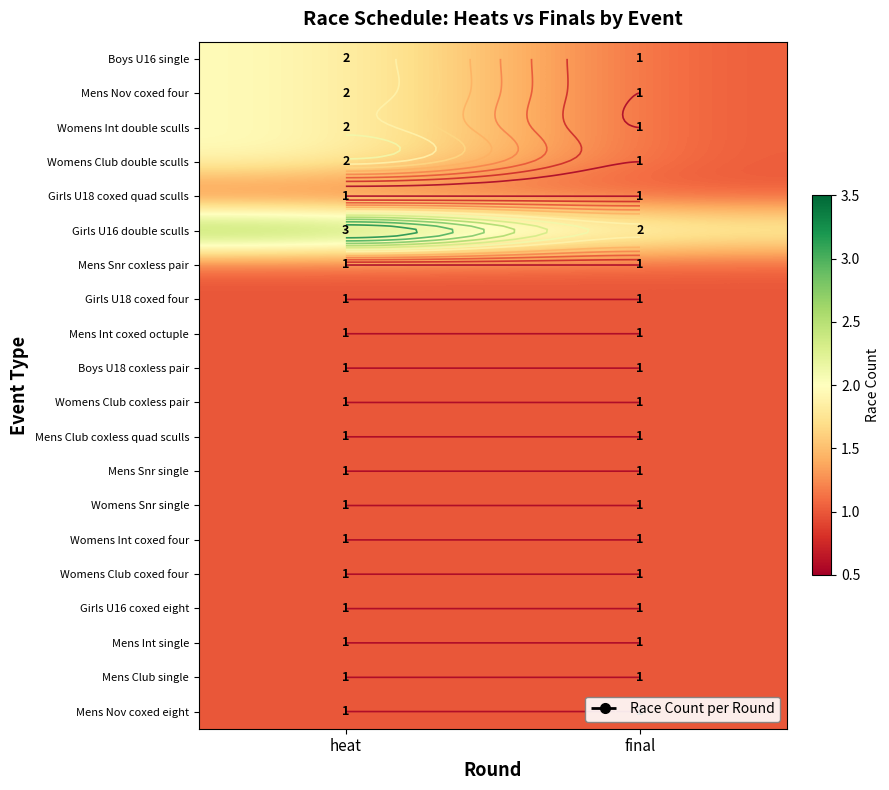

What is the smallest value displayed?

1